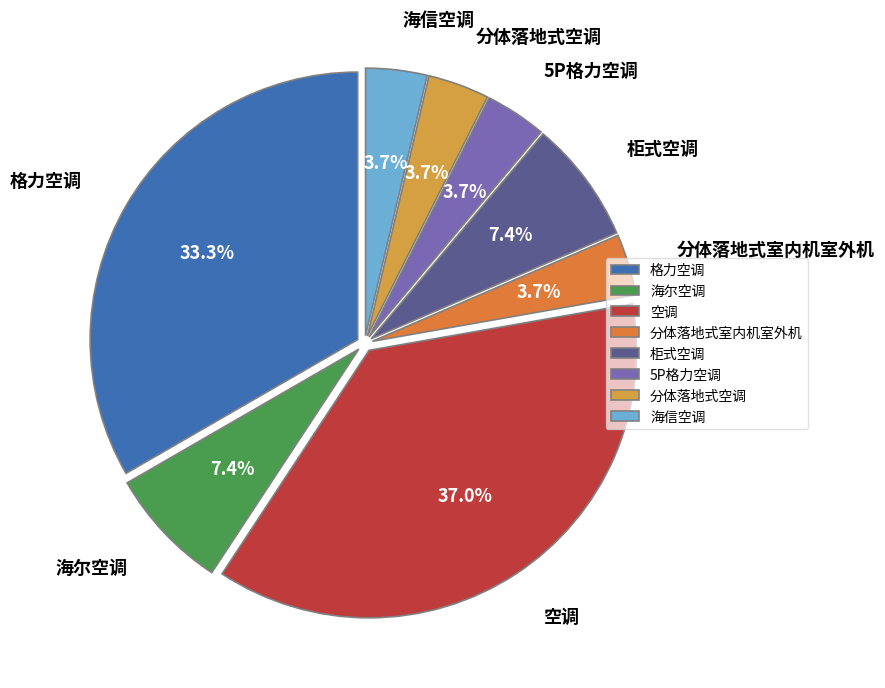

Does 格力空调 account for over 50% of the chart?

No